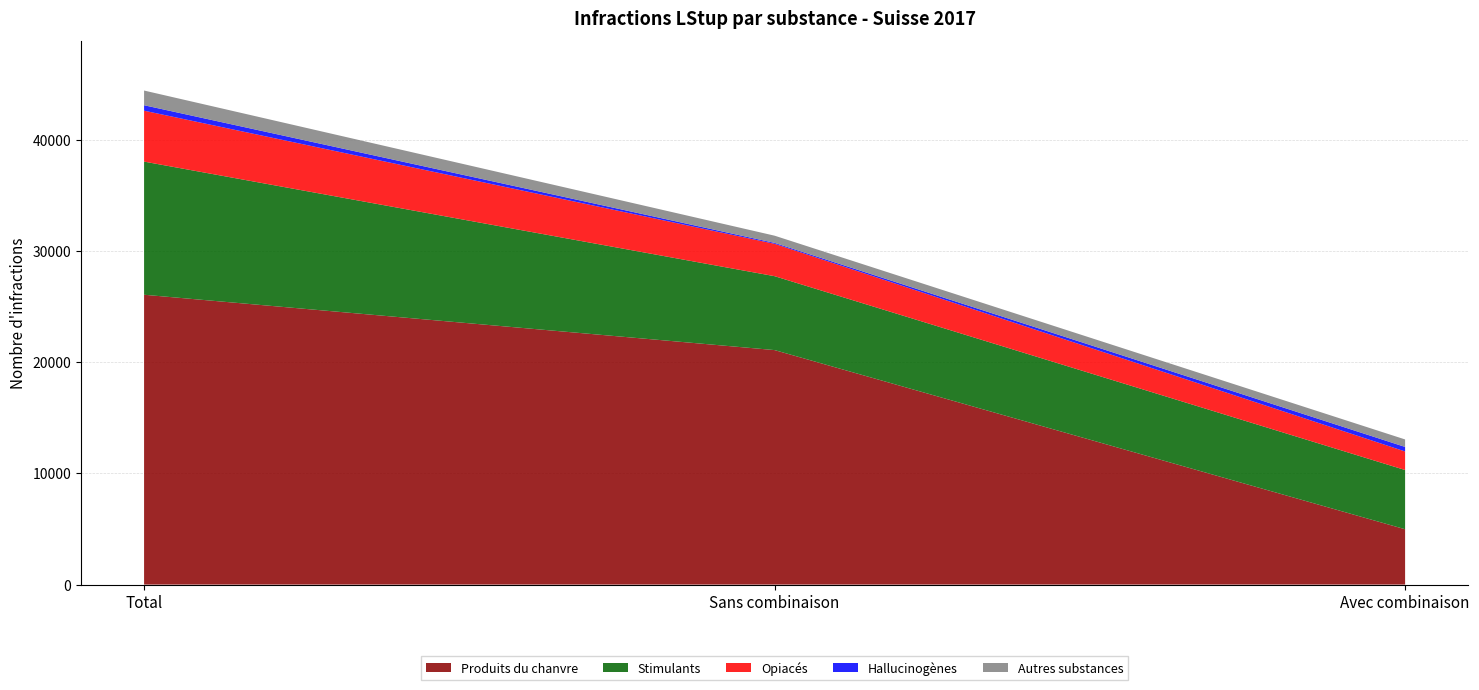

Reading left to right, transcribe all the data shown in this chart.

Produits du chanvre: 26066	21089	4977
Stimulants: 11974	6647	5327
Opiacés: 4579	2911	1668
Hallucinogènes: 491	83	408
Autres substances: 1321	648	673